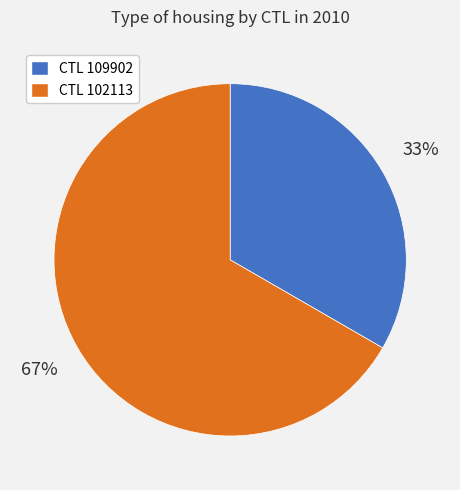

How many segments does this pie chart have?

2